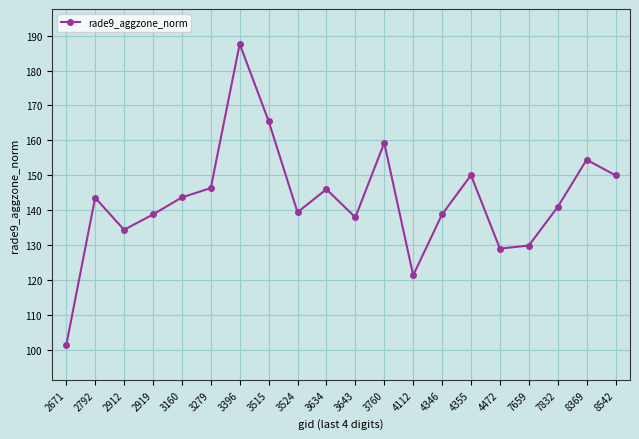

What is the greatest value displayed?

187.6